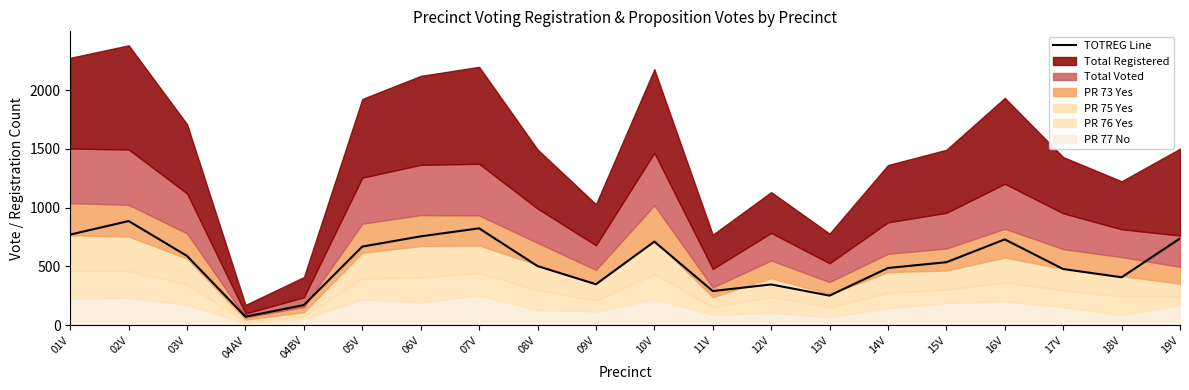

Which has a higher value, 10V or 13V?

10V